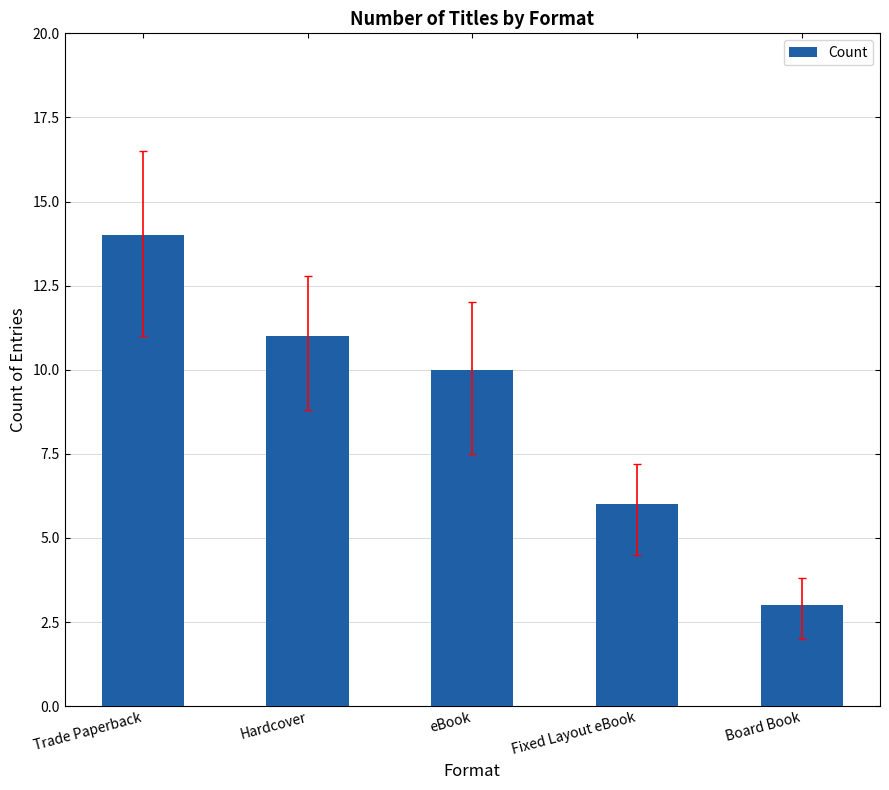

What is the change in value from Fixed Layout eBook to Board Book?

-3